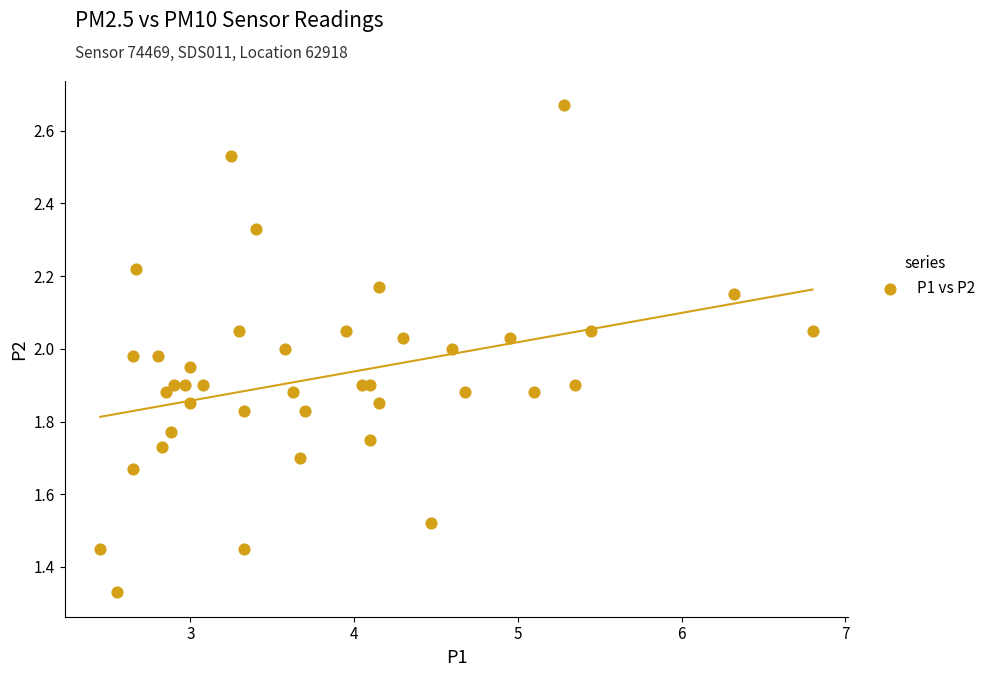

What is the range of X values (max minus min)?

4.3